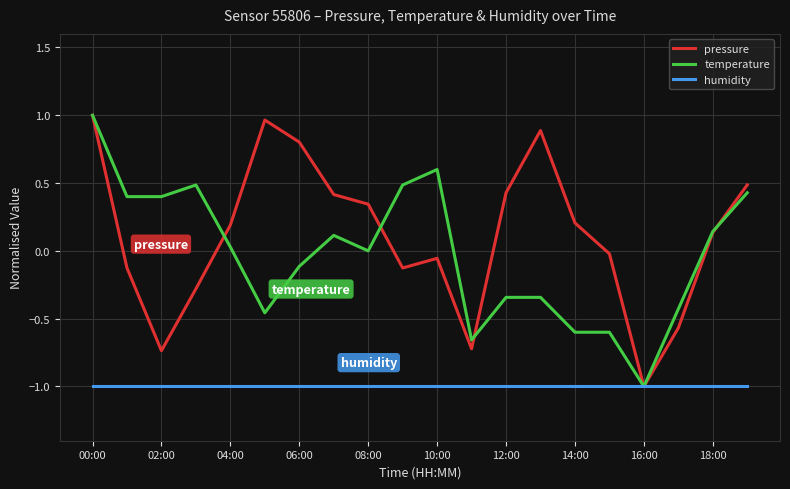

Which series has the largest total across all categories?

pressure